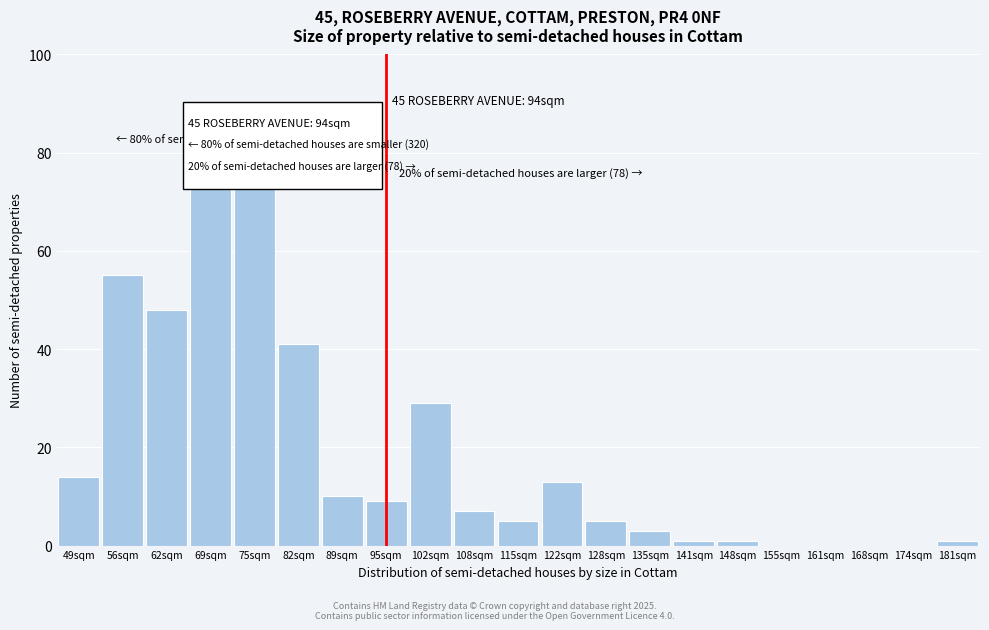

Reading right to left, extract all data points from this chart.

181sqm=1	174sqm=0	168sqm=0	161sqm=0	155sqm=0	148sqm=1	141sqm=1	135sqm=3	128sqm=5	122sqm=13	115sqm=5	108sqm=7	102sqm=29	95sqm=9	89sqm=10	82sqm=41	75sqm=79	69sqm=78	62sqm=48	56sqm=55	49sqm=14